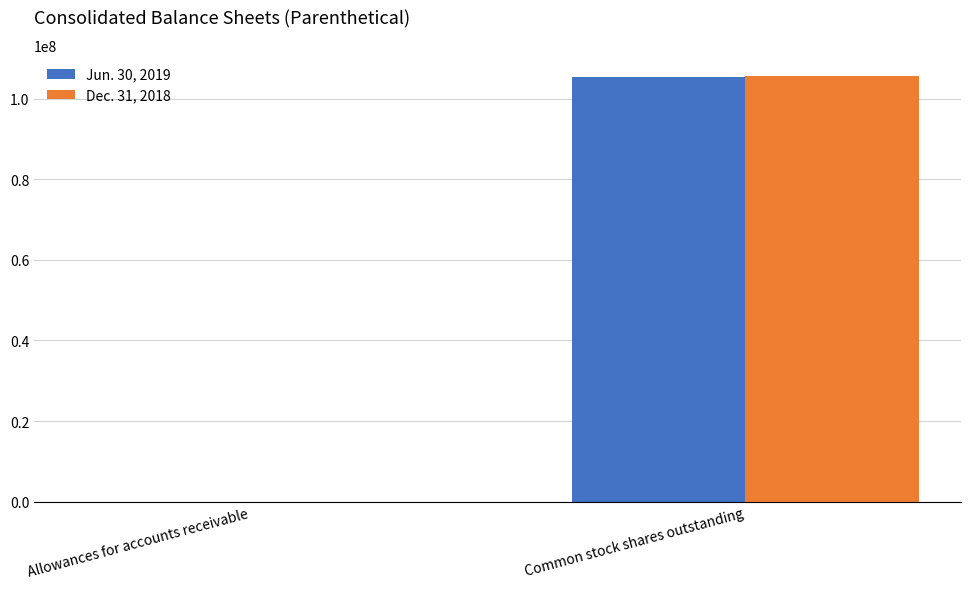

Read the Dec. 31, 2018 value at Common stock shares outstanding.

105536000